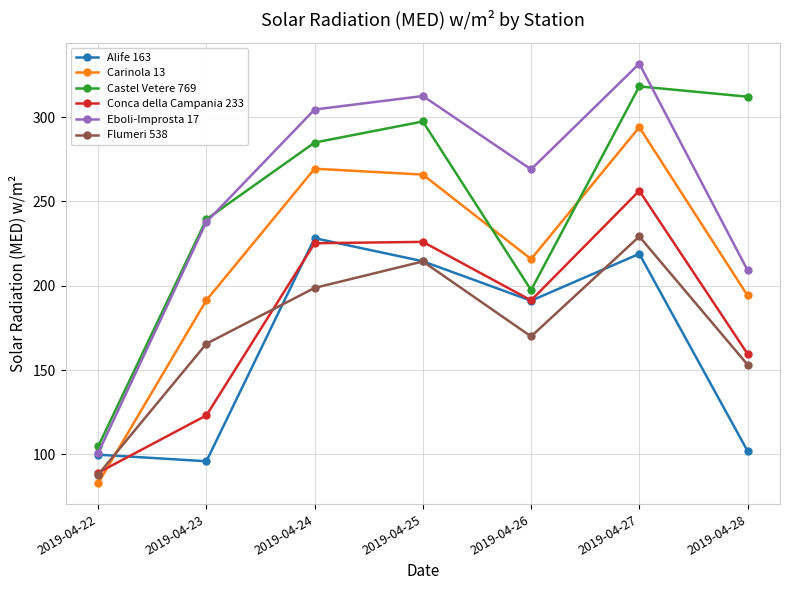

Count the number of categories in the chart.

7